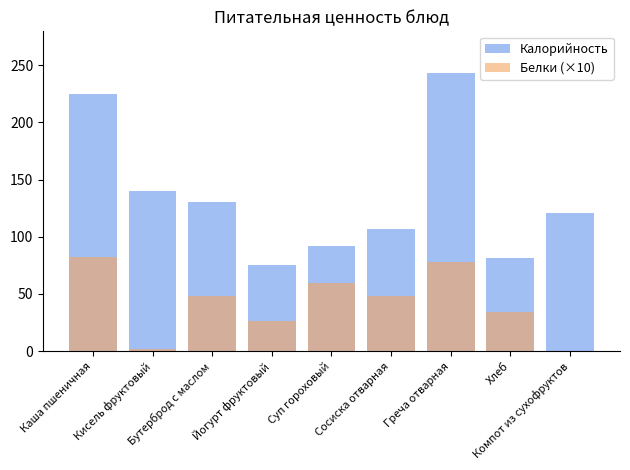

Which category has the highest value across all series?

Греча отварная